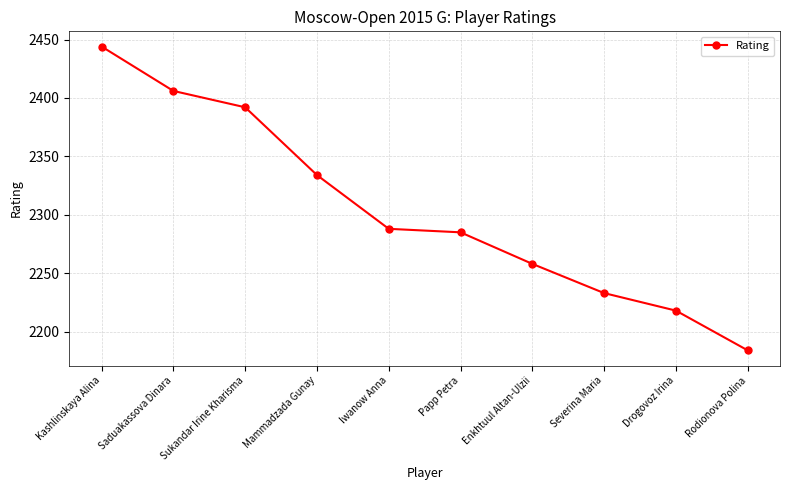

What is the difference between the values at Iwanow Anna and Saduakassova Dinara?

118